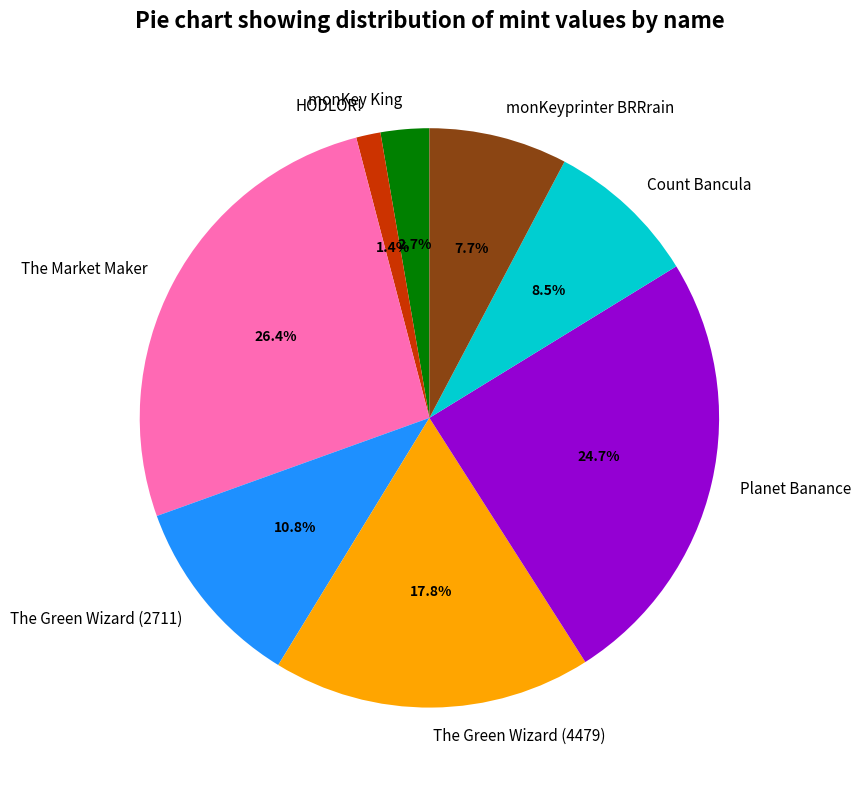

Rank the categories by value from highest to lowest.

The Market Maker, Planet Banance, The Green Wizard (4479), The Green Wizard (2711), Count Bancula, monKeyprinter BRRrain, monKey King, HODLOR!